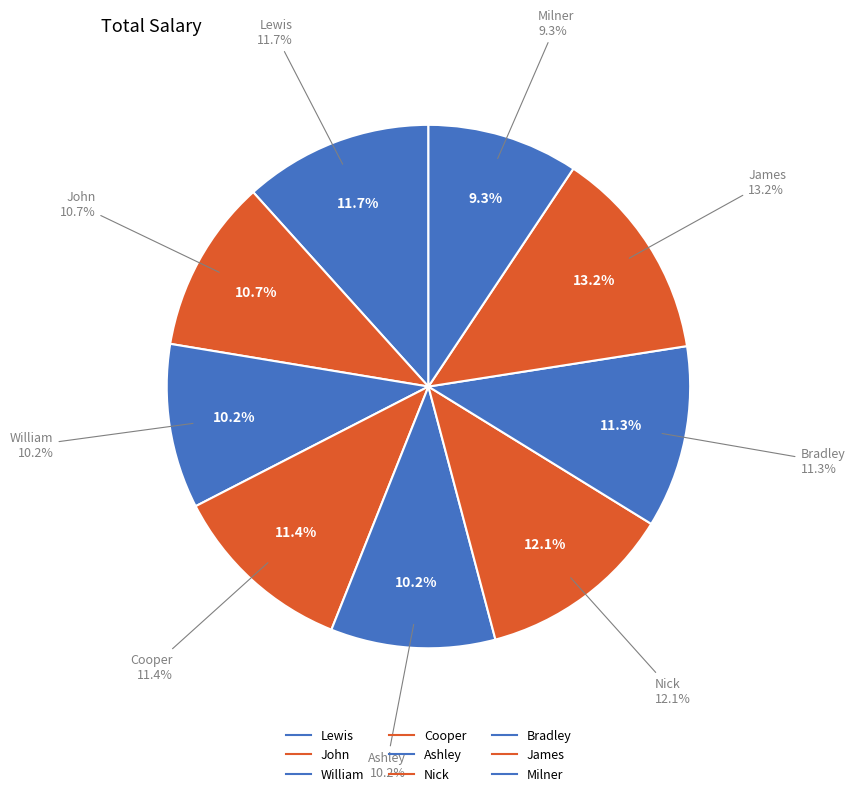

How many slices are in this pie chart?

9